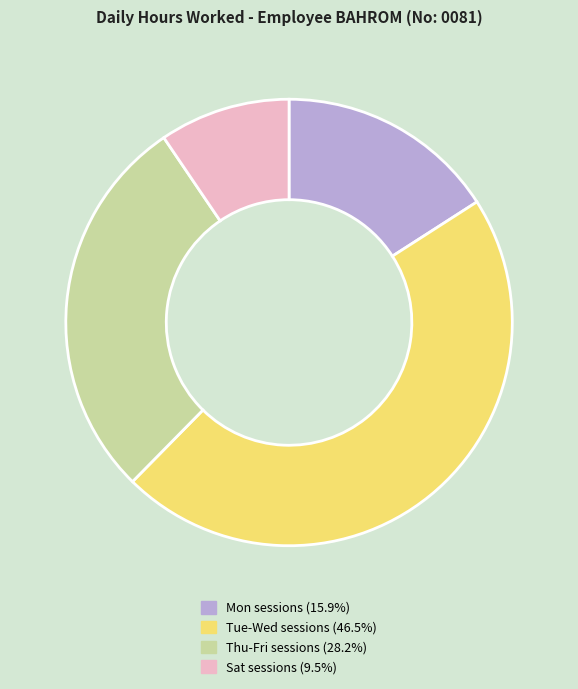

Do Thu-Fri sessions (28.2%) and Mon sessions (15.9%) together represent more than half of the pie?

No